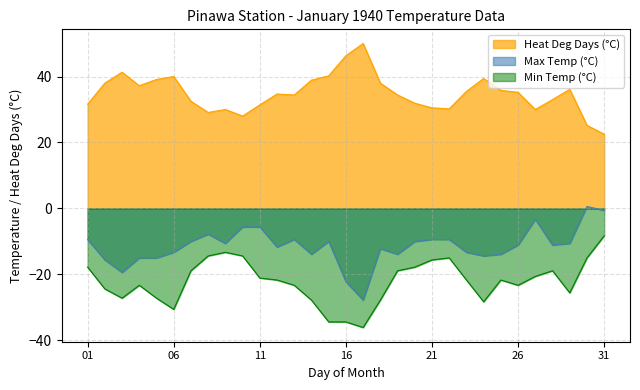

True or false: Heat Deg Days (°C) has a value of 19.9 at 07.

False